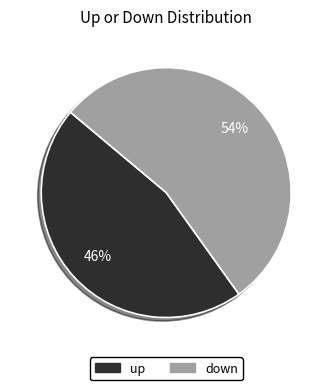

Which has a higher value, up or down?

down